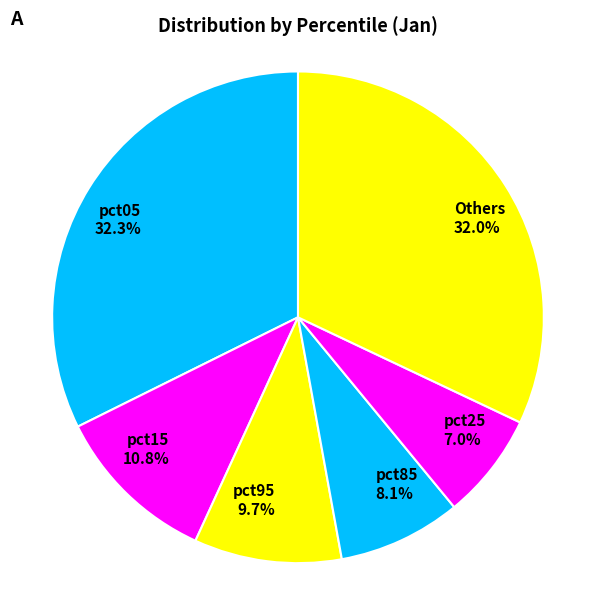

Between Others 32.0% and pct25 7.0%, which is larger?

Others 32.0%